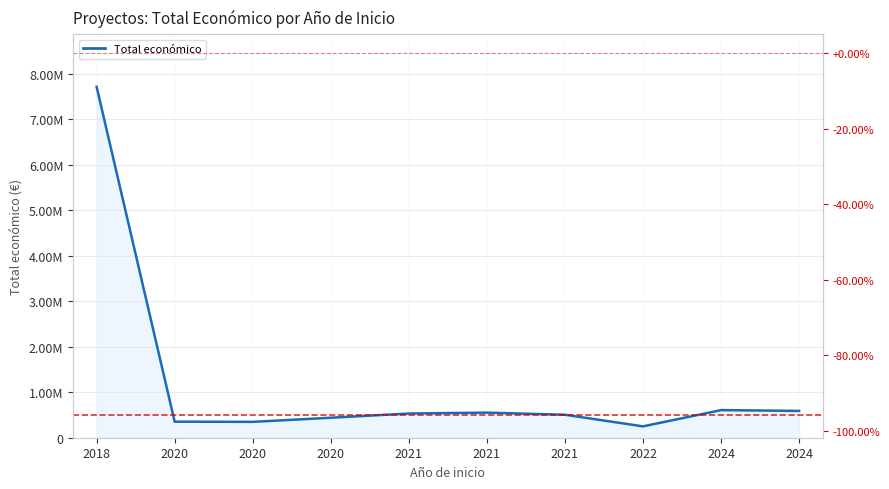

What is the average value?

1189603